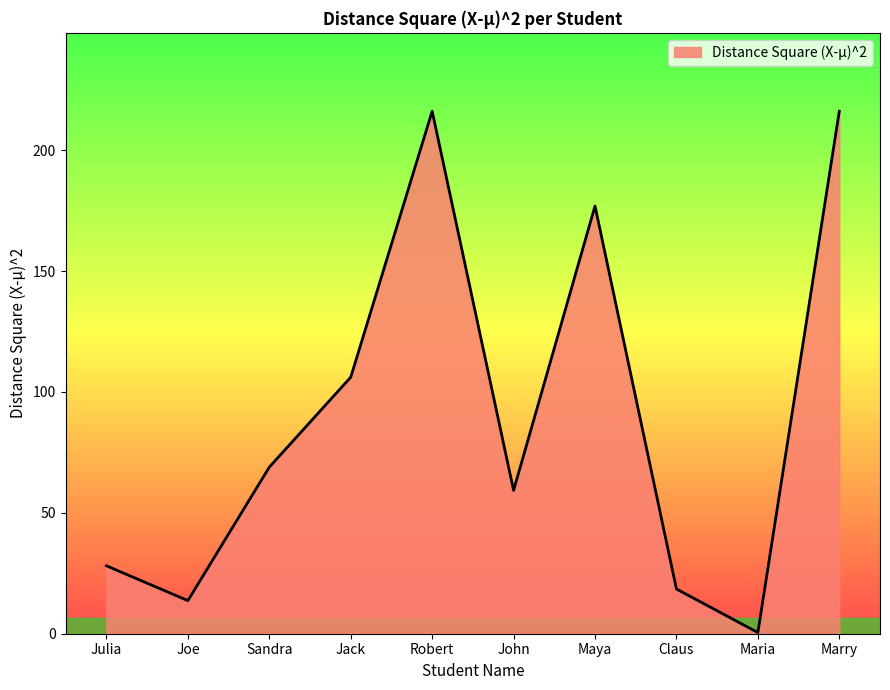

What is the greatest value displayed?

216.1